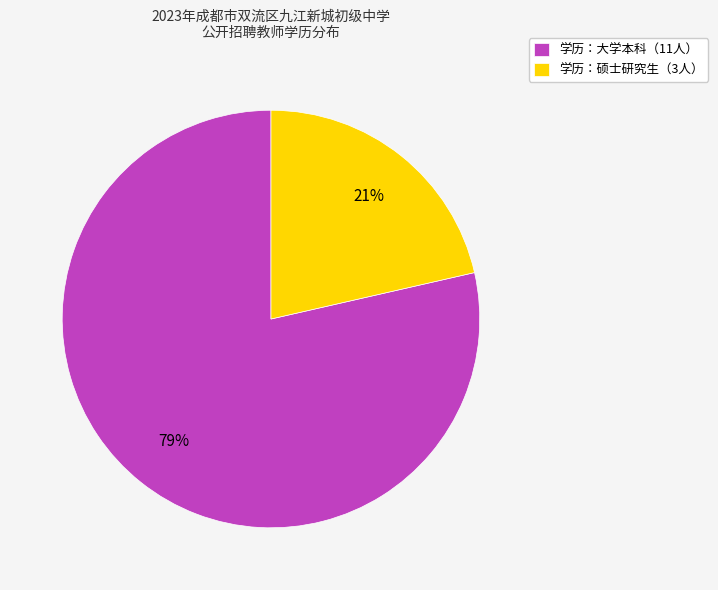

Do 学历：大学本科（11人） and 学历：硕士研究生（3人） together represent more than half of the pie?

Yes